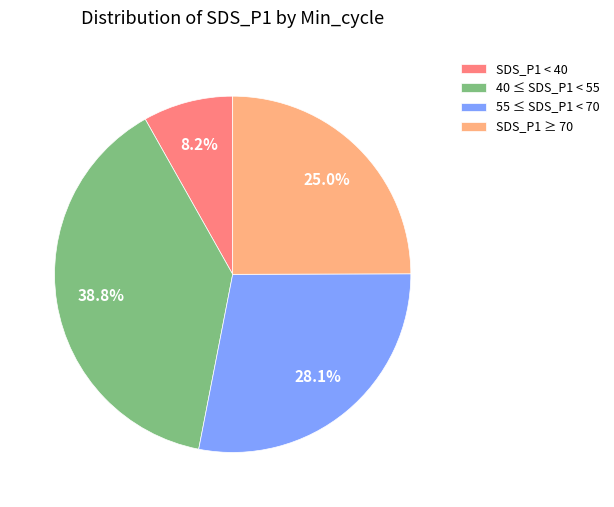

How many slices are in this pie chart?

4